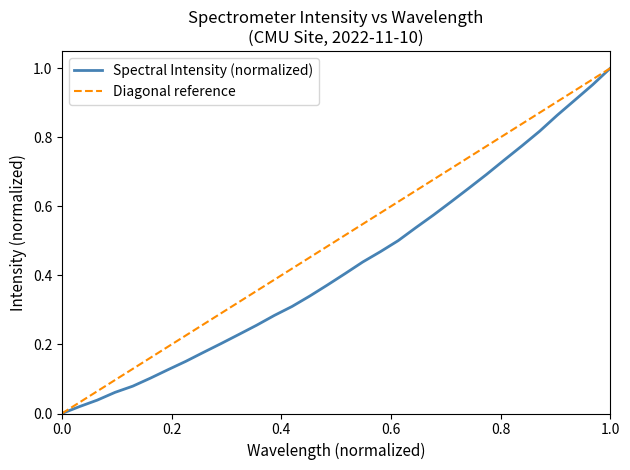

How many data points does each series have?

32